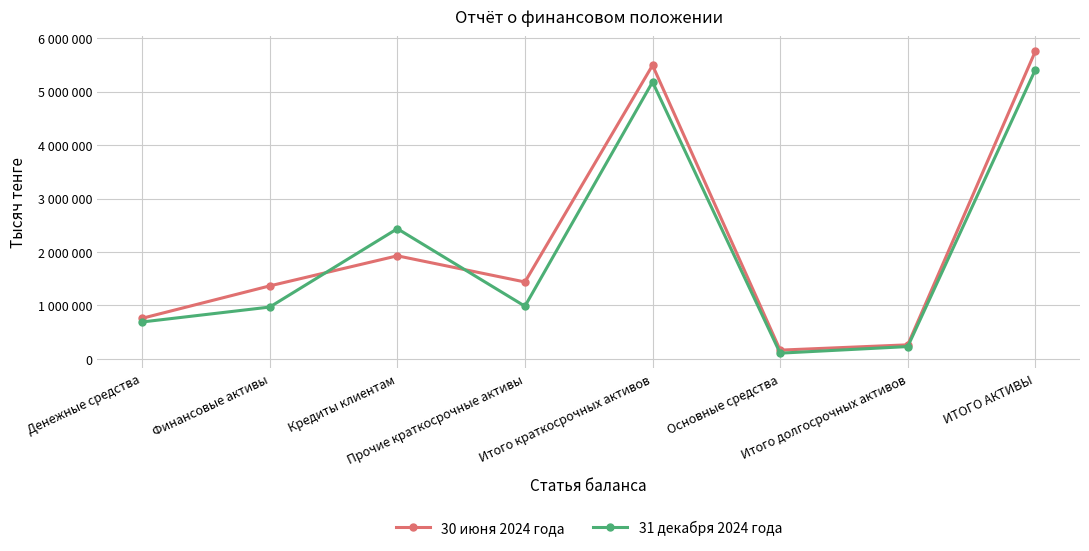

At which category is the sum across all series the highest?

ИТОГО АКТИВЫ